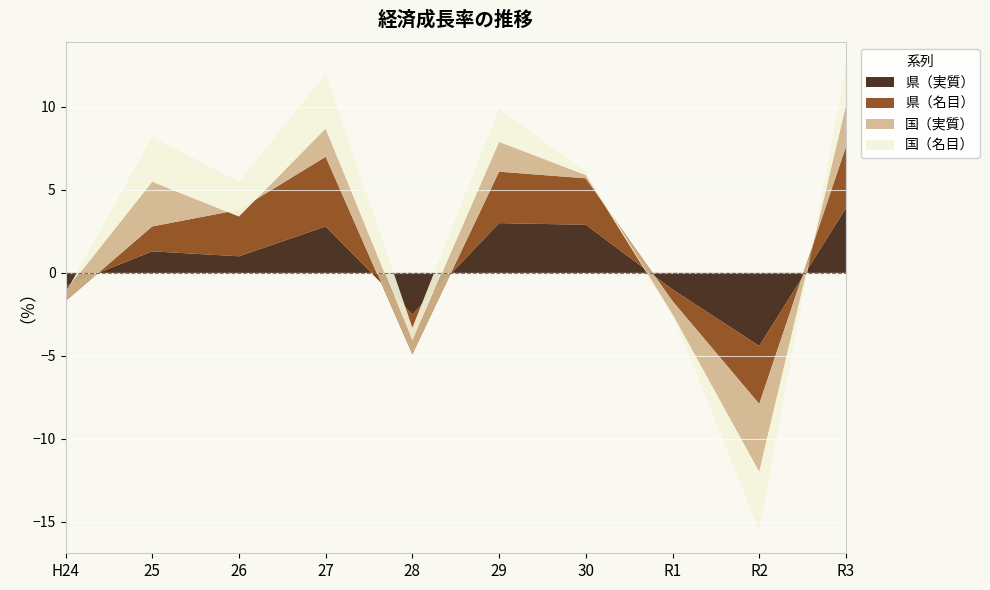

Reading left to right, what are all the values shown in this chart?

県（実質）: H24=-0.8	25=1.3	26=1.0	27=2.8	28=-2.5	29=3.0	30=2.9	R1=-1.0	R2=-4.4	R3=3.9
県（名目）: H24=-0.9	25=1.5	26=2.8	27=4.2	28=-2.4	29=3.1	30=2.8	R1=-0.7	R2=-3.5	R3=3.7
国（実質）: H24=0.6	25=2.7	26=-0.4	27=1.7	28=0.8	29=1.8	30=0.2	R1=-0.8	R2=-4.1	R3=2.5
国（名目）: H24=-0.1	25=2.7	26=2.1	27=3.3	28=0.8	29=2.0	30=0.2	R1=0.0	R2=-3.5	R3=2.4